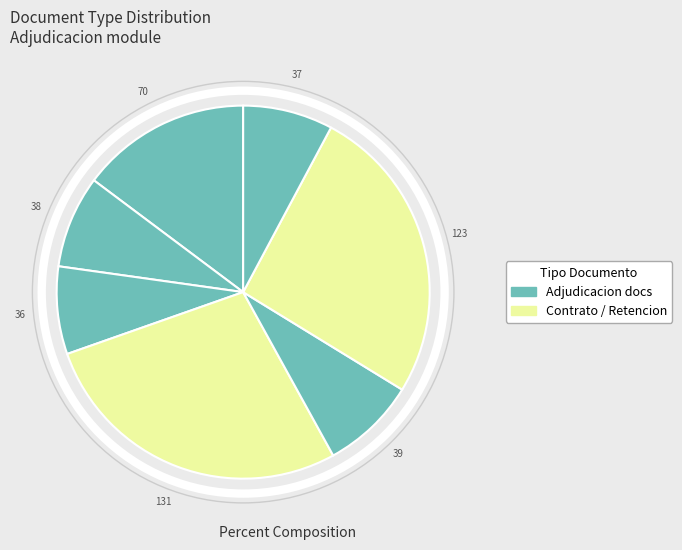

Count the number of slices in the pie.

7